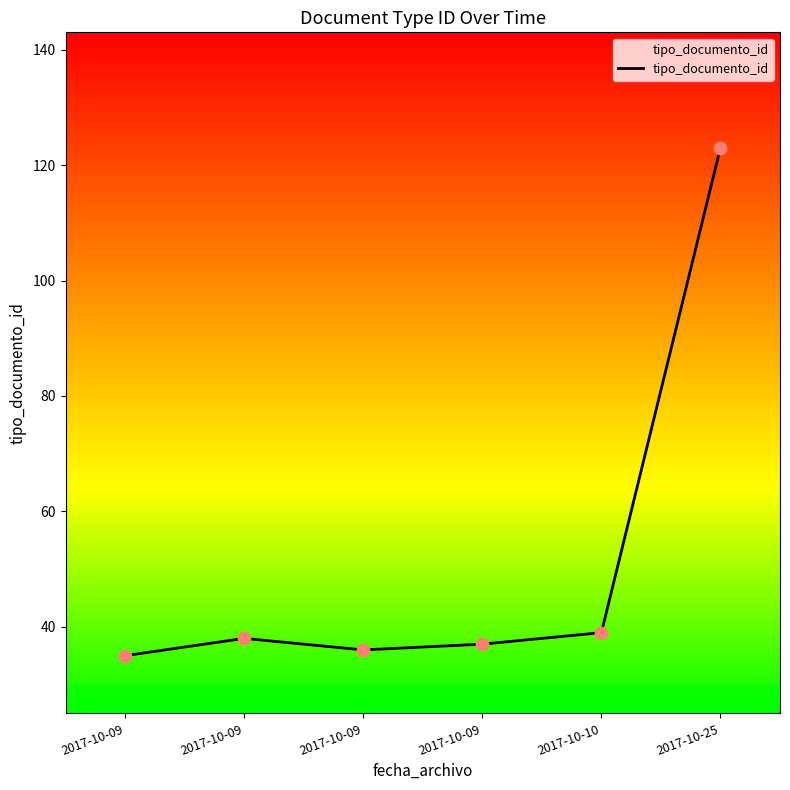

Is this an area chart (filled region under the line)?

Yes